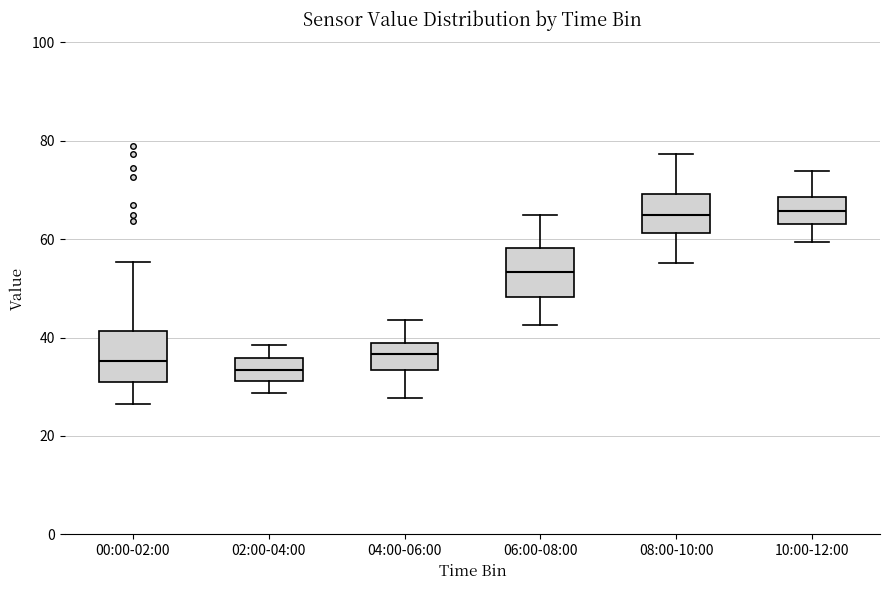

Reading left to right, read every box against the y-axis: the position of its median line, the range the box covers, and the ends of its whiskers. The values are not printed on the chart, so give them approximately, as read against the axis.

00:00-02:00: median 36, box 32 to 42, whiskers 26 to 56
02:00-04:00: median 34, box 32 to 36, whiskers 28 to 38
04:00-06:00: median 36, box 34 to 38, whiskers 28 to 44
06:00-08:00: median 54, box 48 to 58, whiskers 42 to 64
08:00-10:00: median 66, box 62 to 70, whiskers 56 to 78
10:00-12:00: median 66, box 64 to 68, whiskers 60 to 74